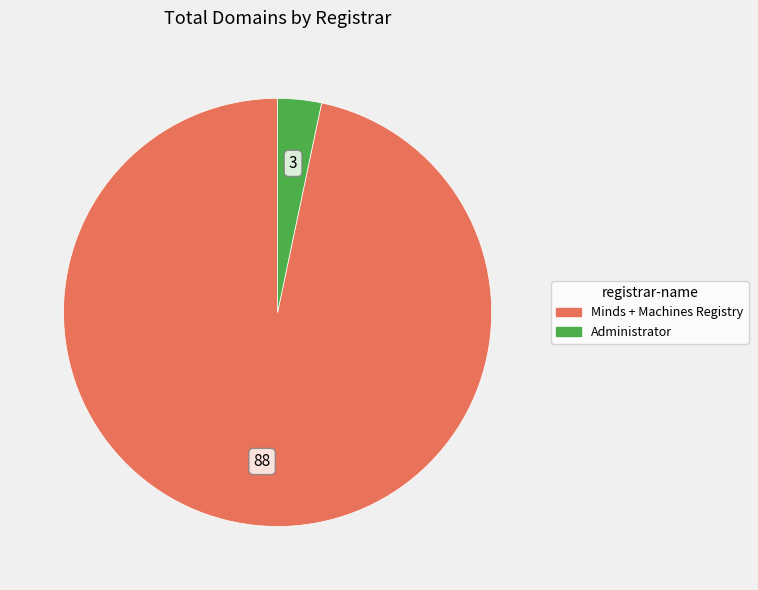

How many slices are in this pie chart?

2